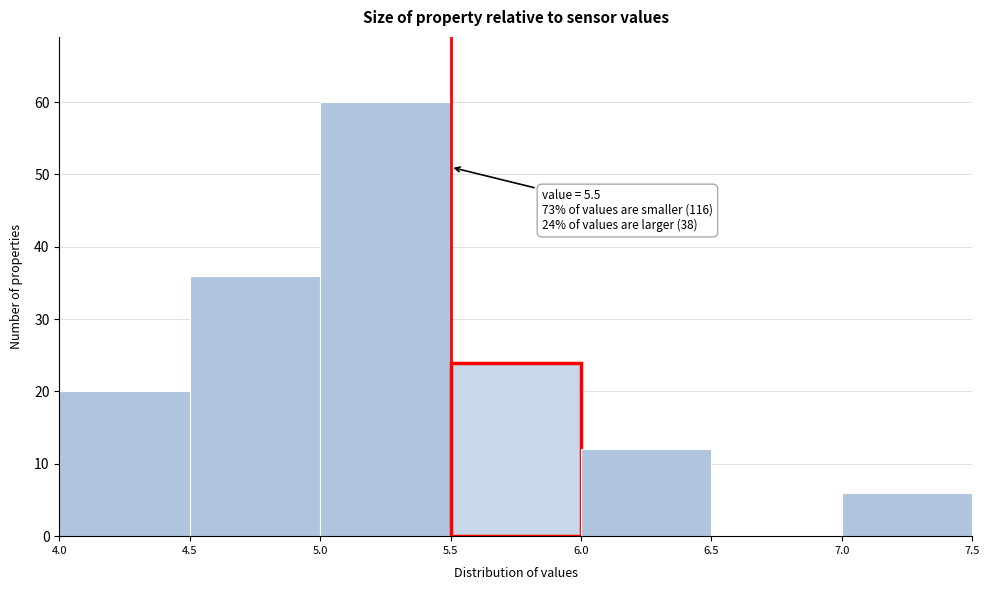

Which range on the x-axis has the tallest bar?

5.0 to 5.5